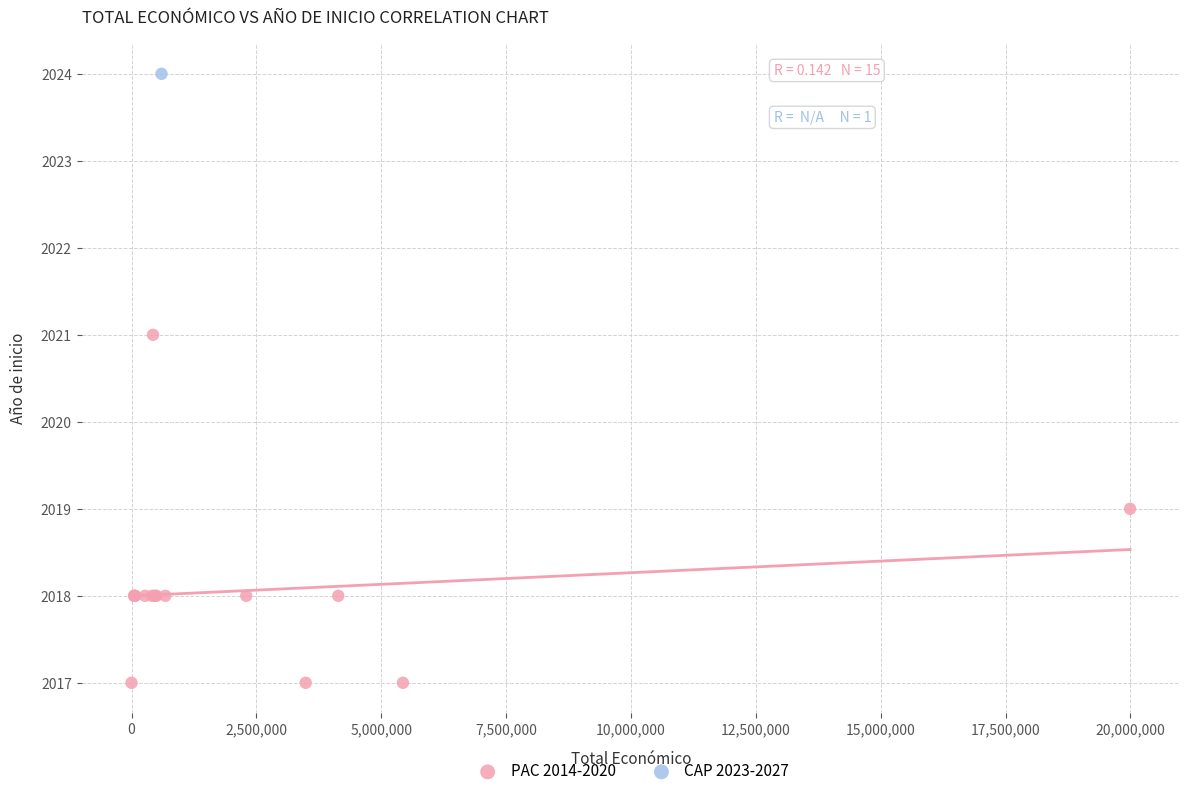

What are all the series names shown in the legend?

PAC 2014-2020, CAP 2023-2027